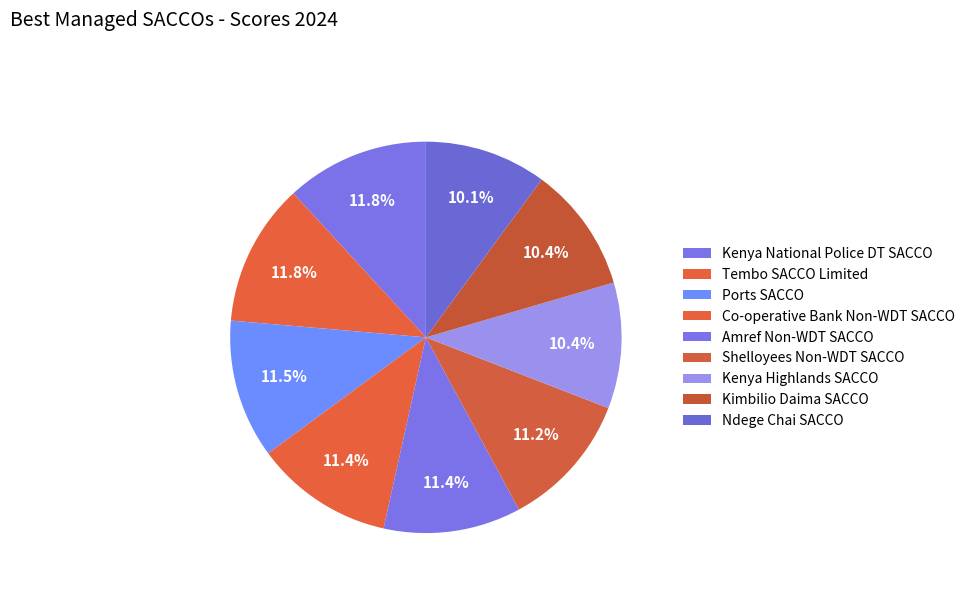

How many slices are in this pie chart?

9